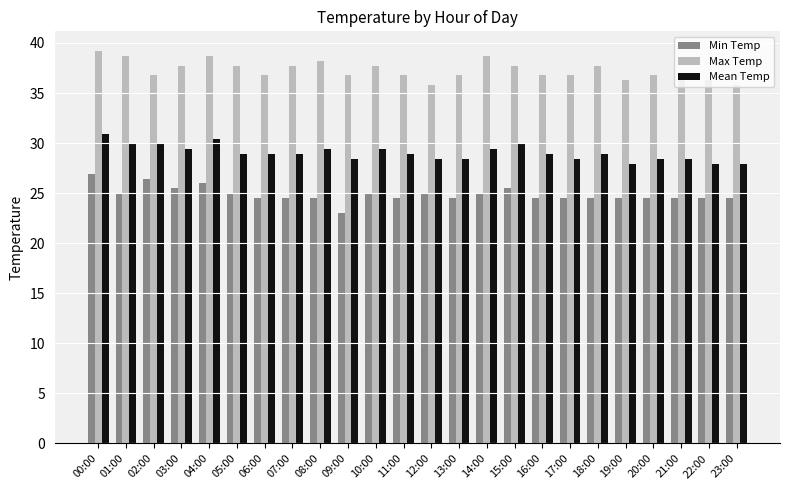

Which label corresponds to the smallest value in the chart?

09:00